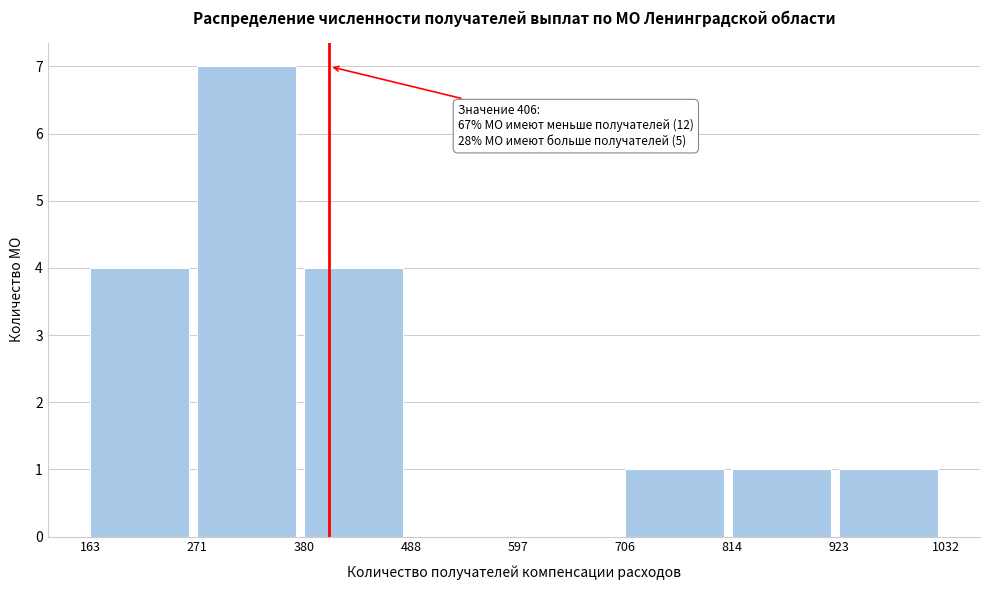

Which range on the x-axis has the tallest bar?

271 to 380